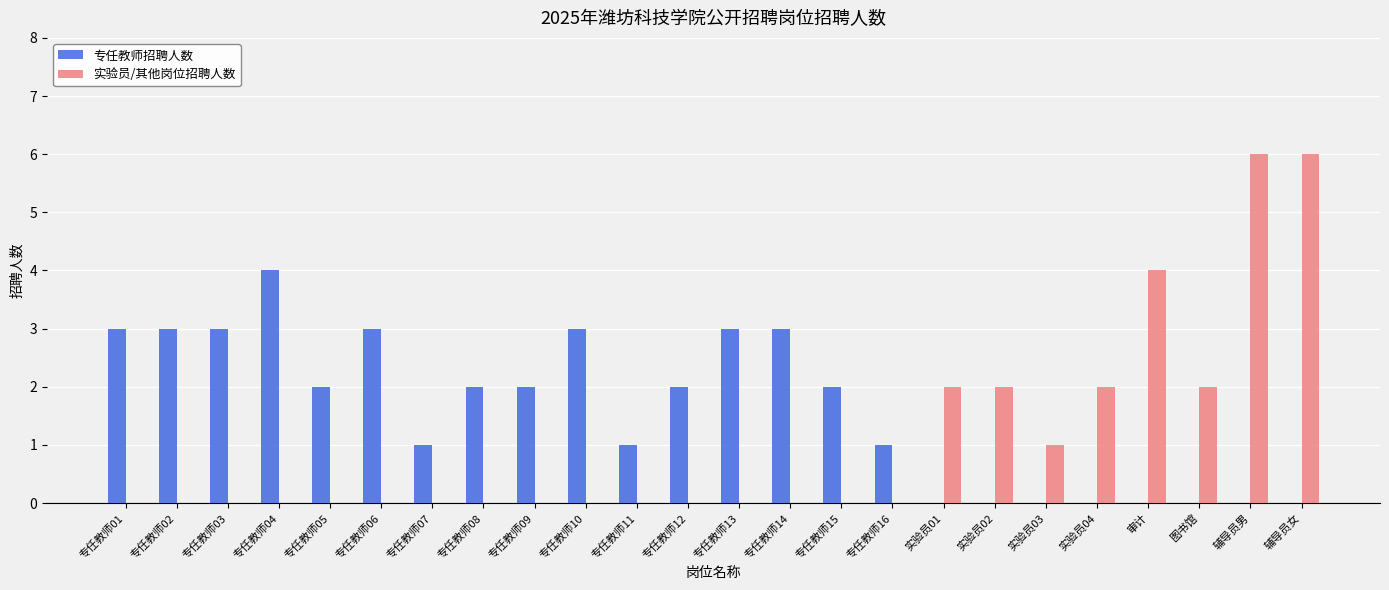

Is the value of 实验员/其他岗位招聘人数 at 专任教师03 greater than the value of 专任教师招聘人数 at 专任教师02?

No